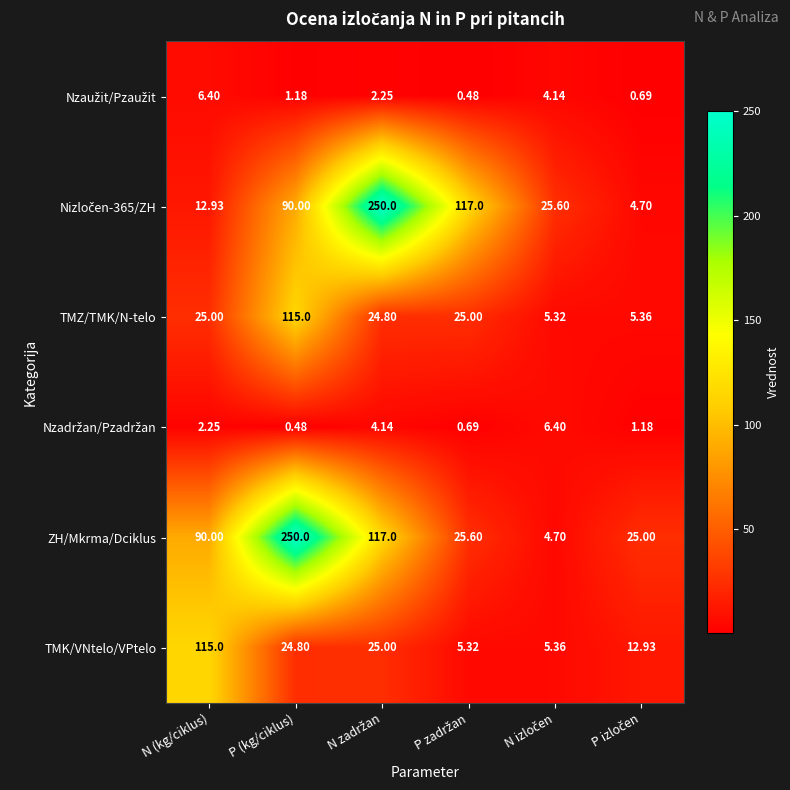

At which category is the sum across all series the highest?

P (kg/ciklus)